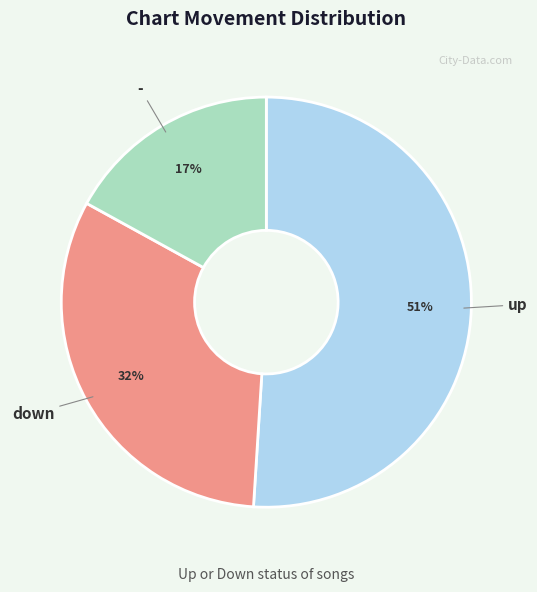

How many slices are in this pie chart?

3